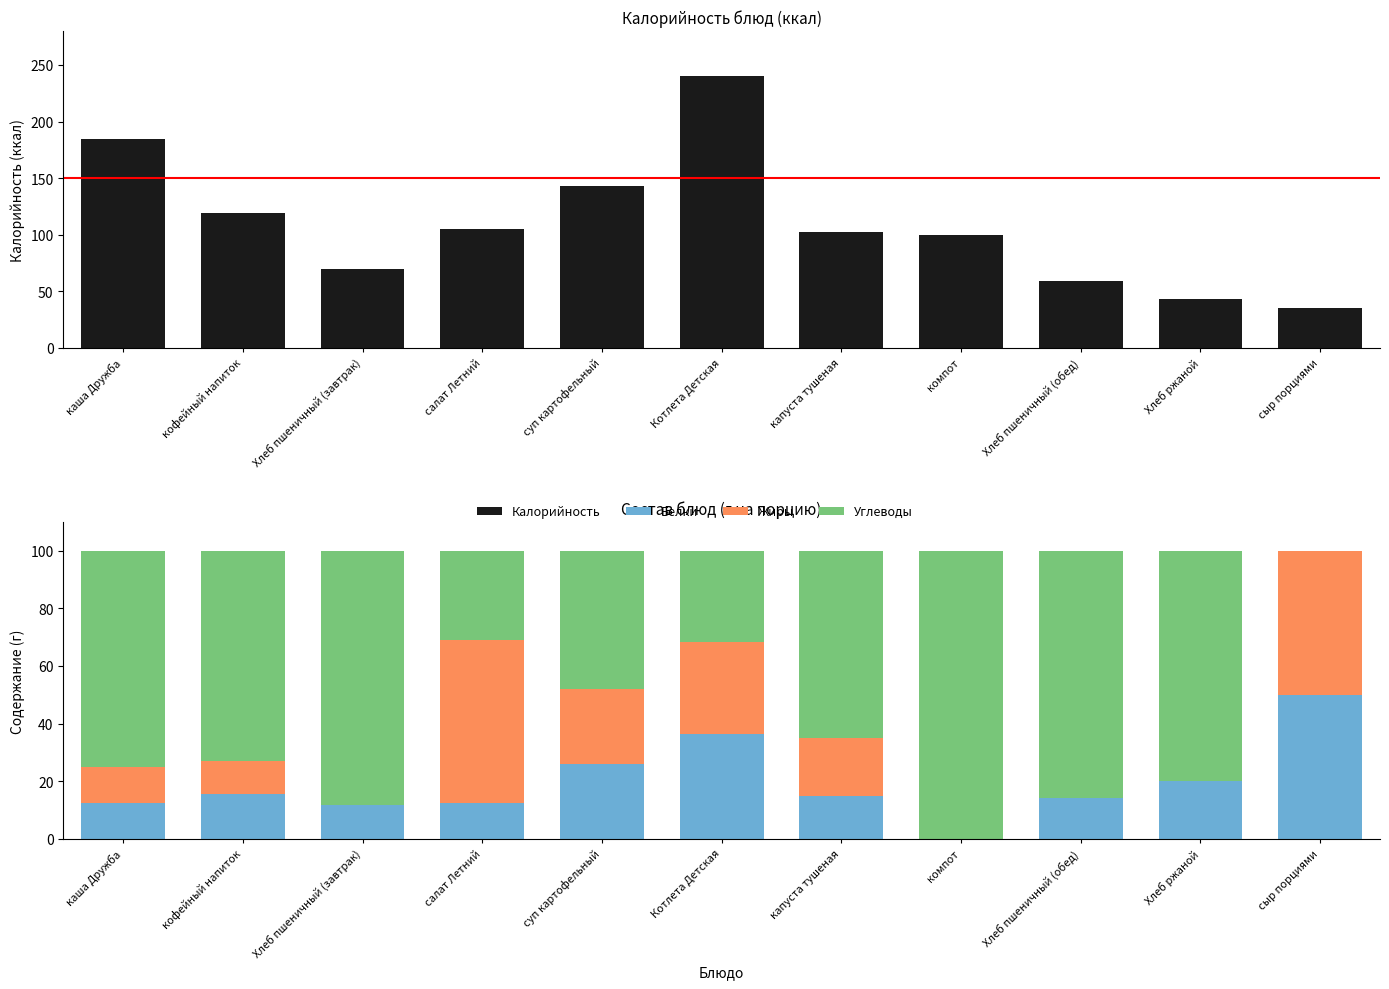

What is the difference between the Жиры values at Котлета Детская and каша Дружба?

19.3